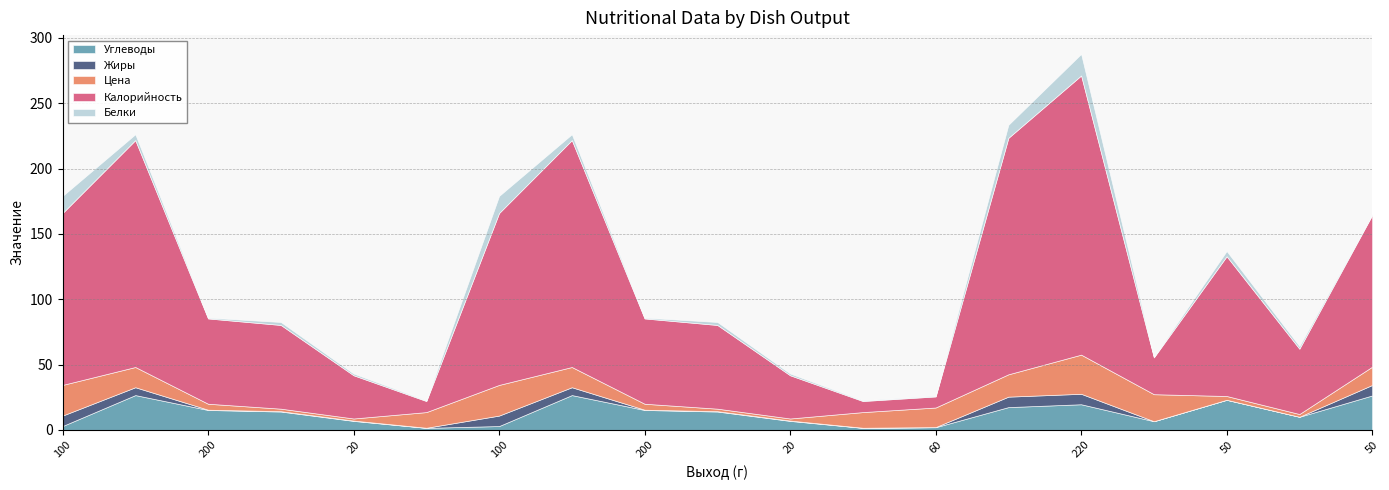

Which series changed the most between 100 and 60?

Калорийность